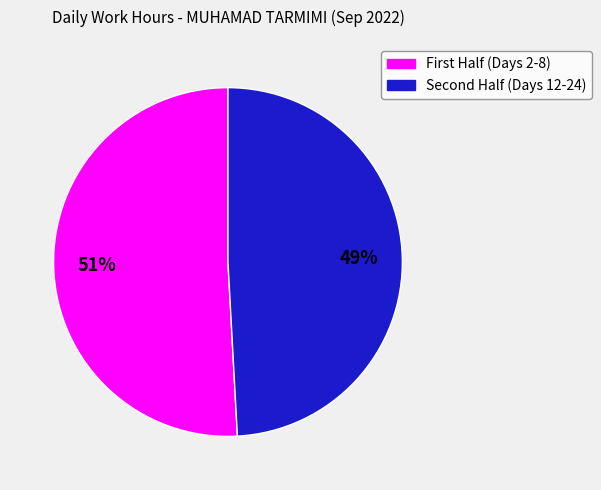

To the nearest percent, what is the average slice percentage?

50%